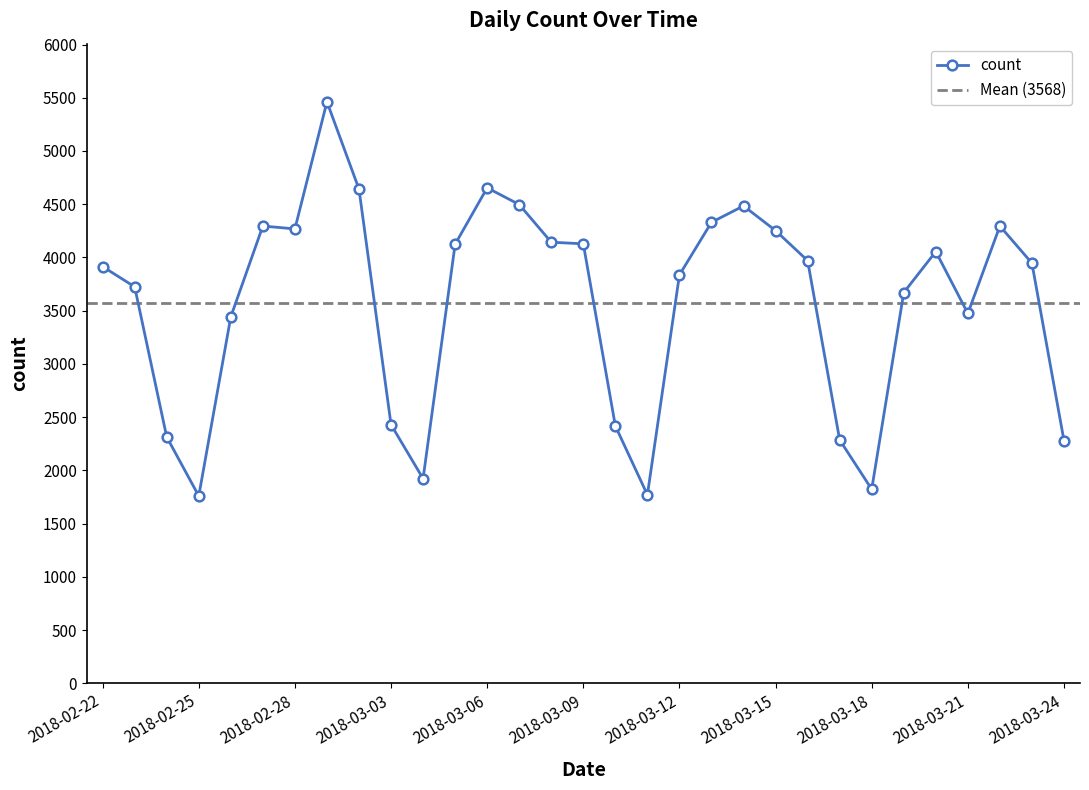

Where does the data first go above 3946?

2018-02-27